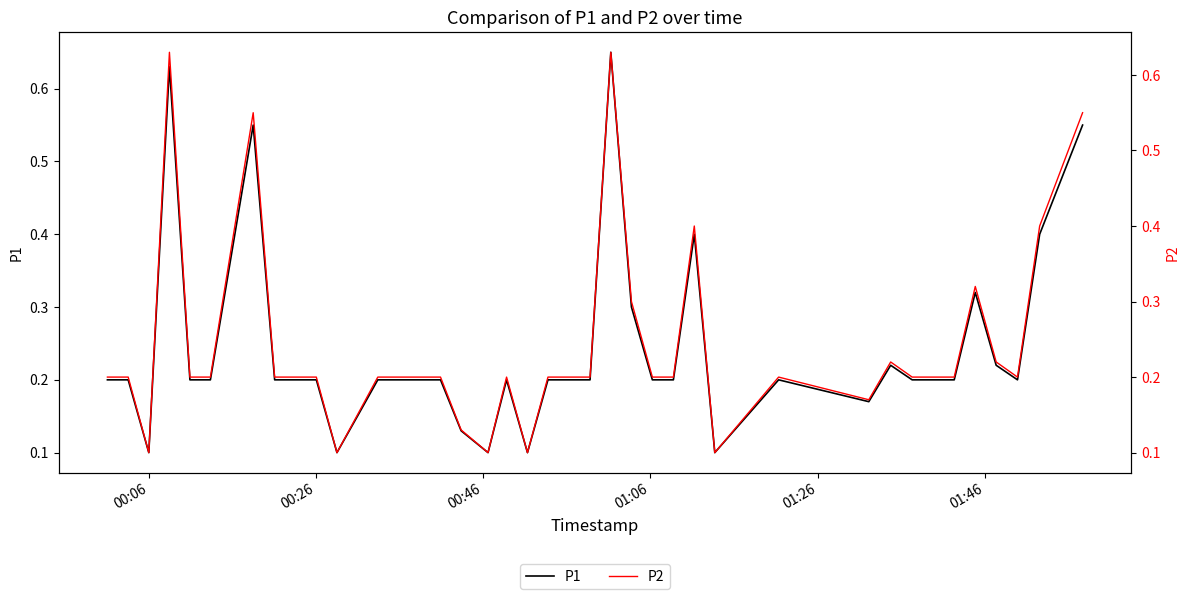

The P2 series shows 0.1 at 17. True or false?

False